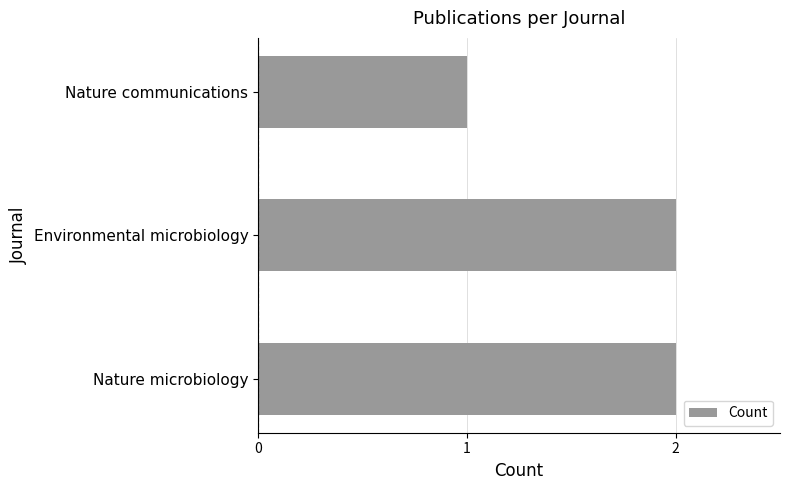

The chart shows a value of 1 at Nature microbiology. True or false?

False